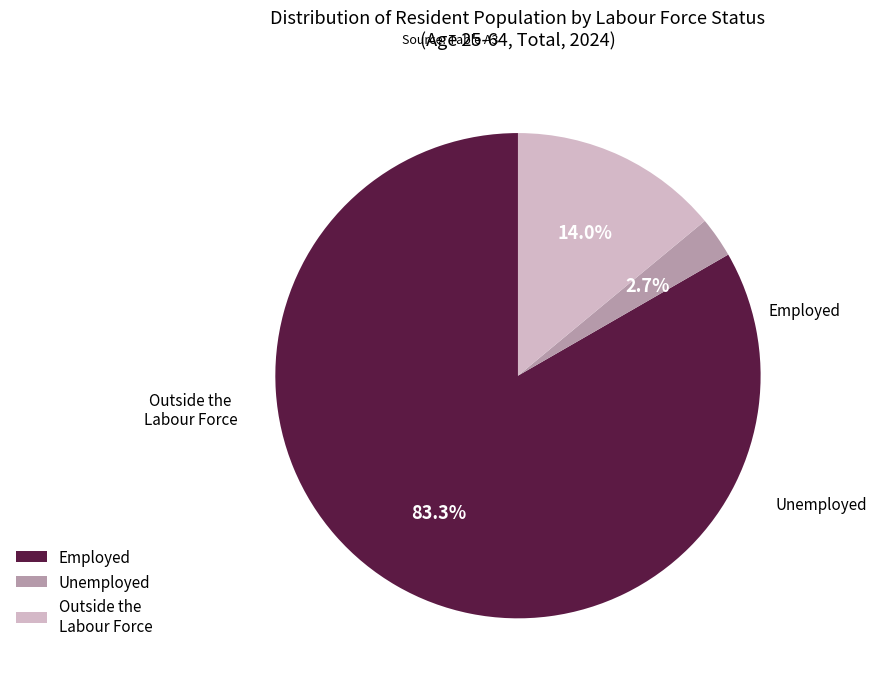

Is Employed the majority of the pie?

Yes